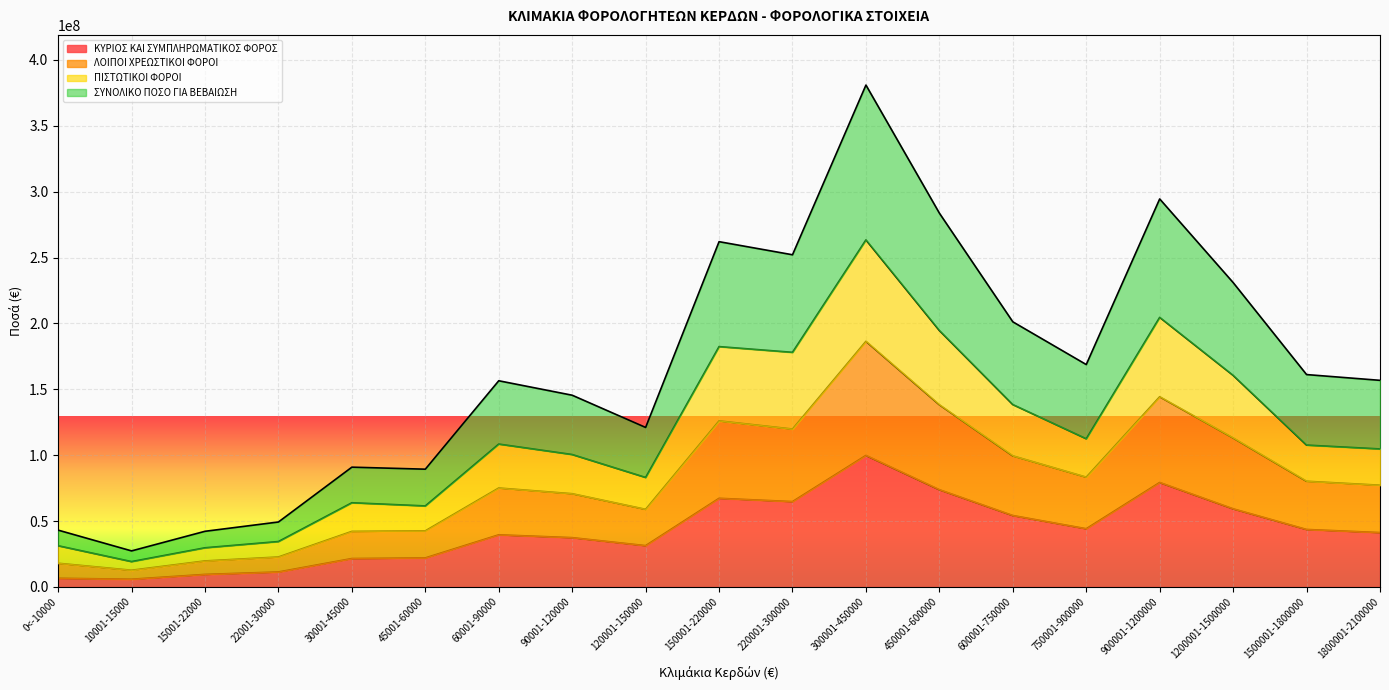

Is the value of ΚΥΡΙΟΣ ΚΑΙ ΣΥΜΠΛΗΡΩΜΑΤΙΚΟΣ ΦΟΡΟΣ at 90001-120000 greater than the value of ΠΙΣΤΩΤΙΚΟΙ ΦΟΡΟΙ at 10001-15000?

Yes